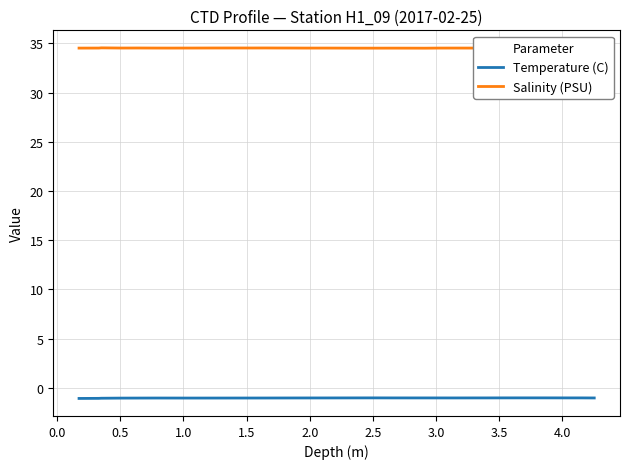

What is the minimum value for Temperature (C)?

-1.1